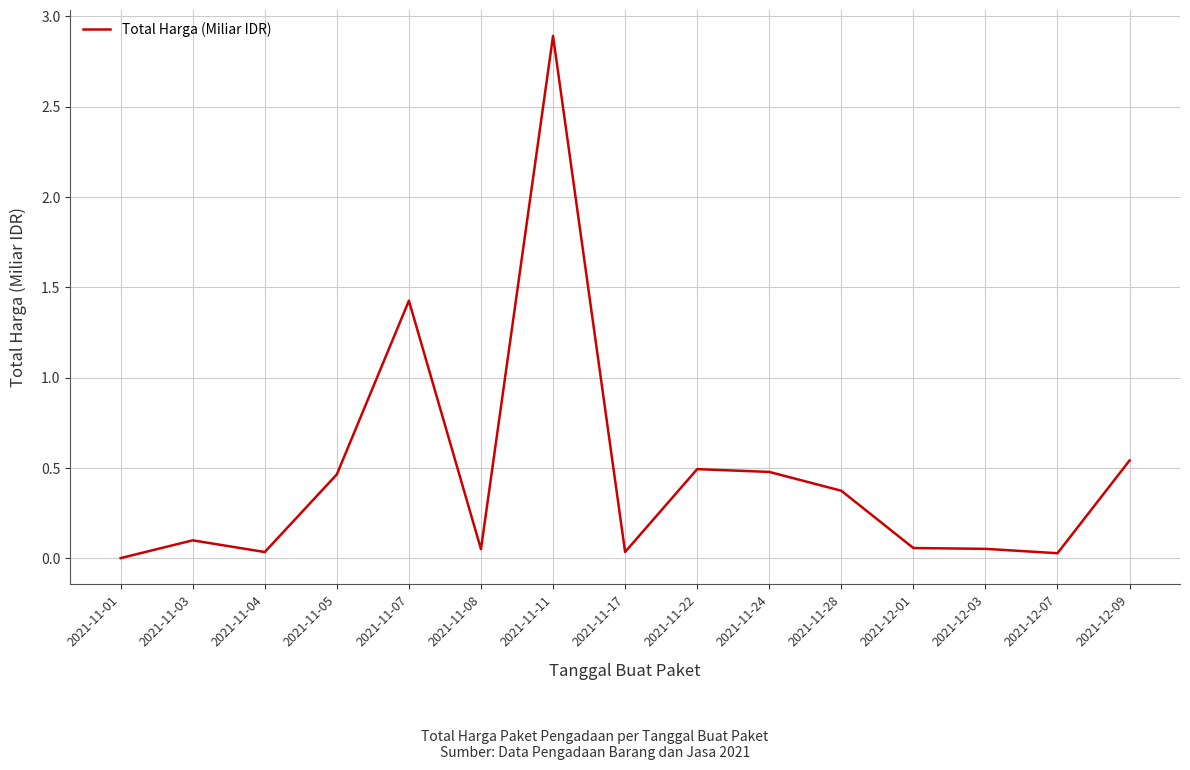

The value at 2021-12-07 is 0.0. True or false?

True